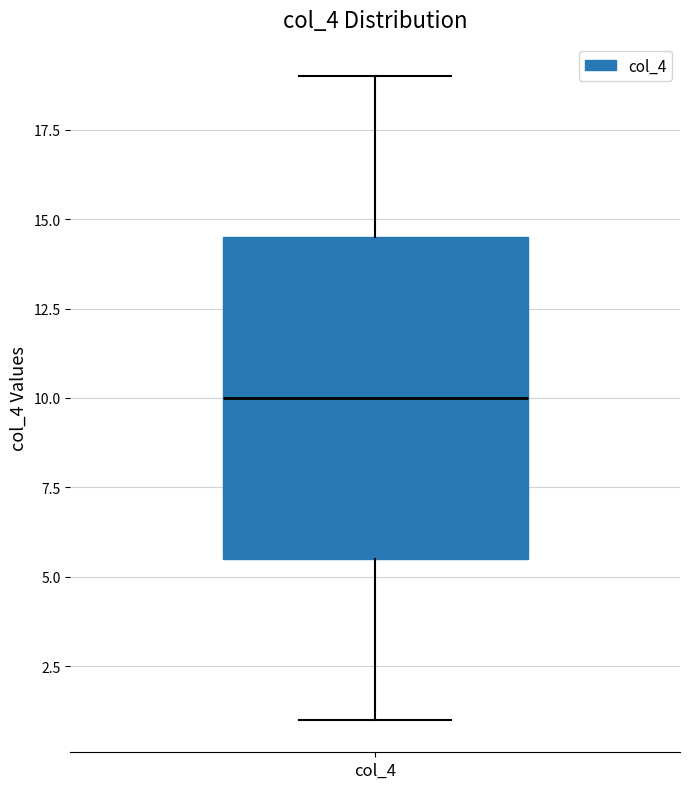

Where is the lower edge of the box for col_4 on the y-axis? The values are not printed on the chart, so give them approximately, as read against the axis.

5.5